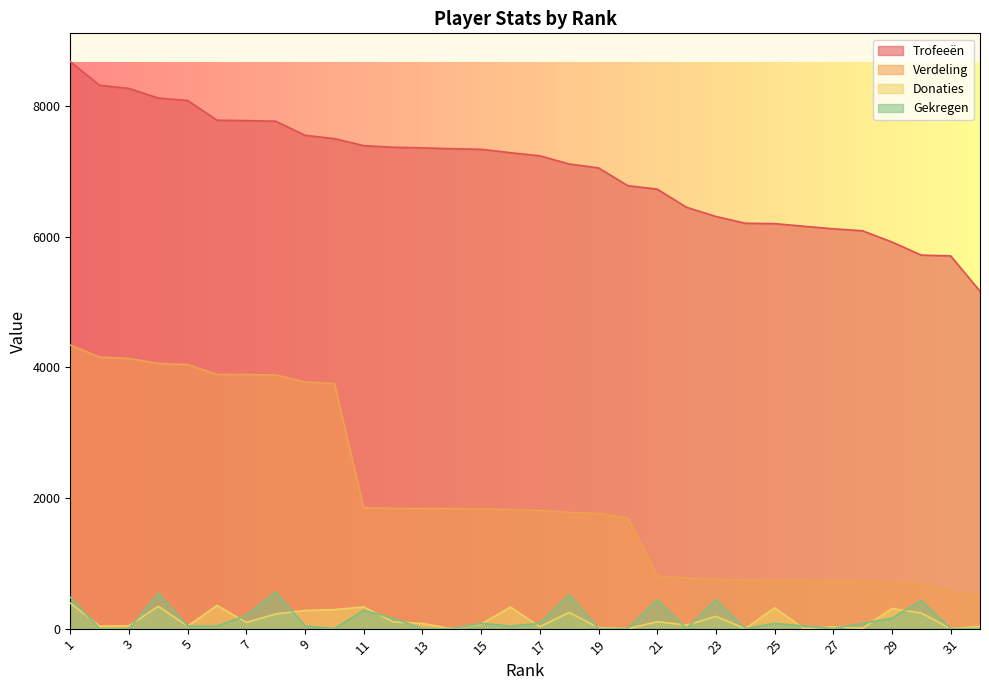

Is it true that Trofeeën equals 7337 at 15?

True